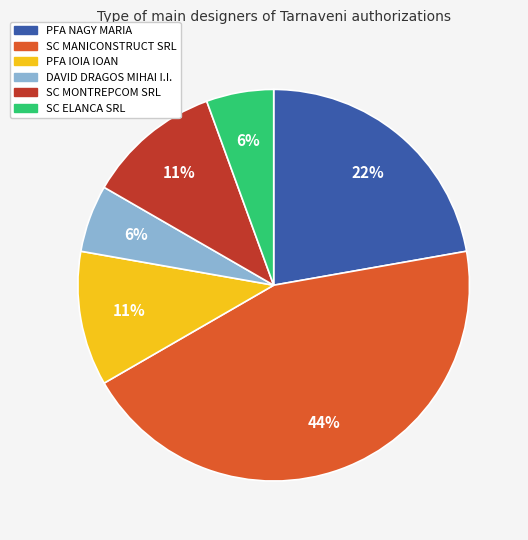

Which category has the biggest portion of the pie?

SC MANICONSTRUCT SRL